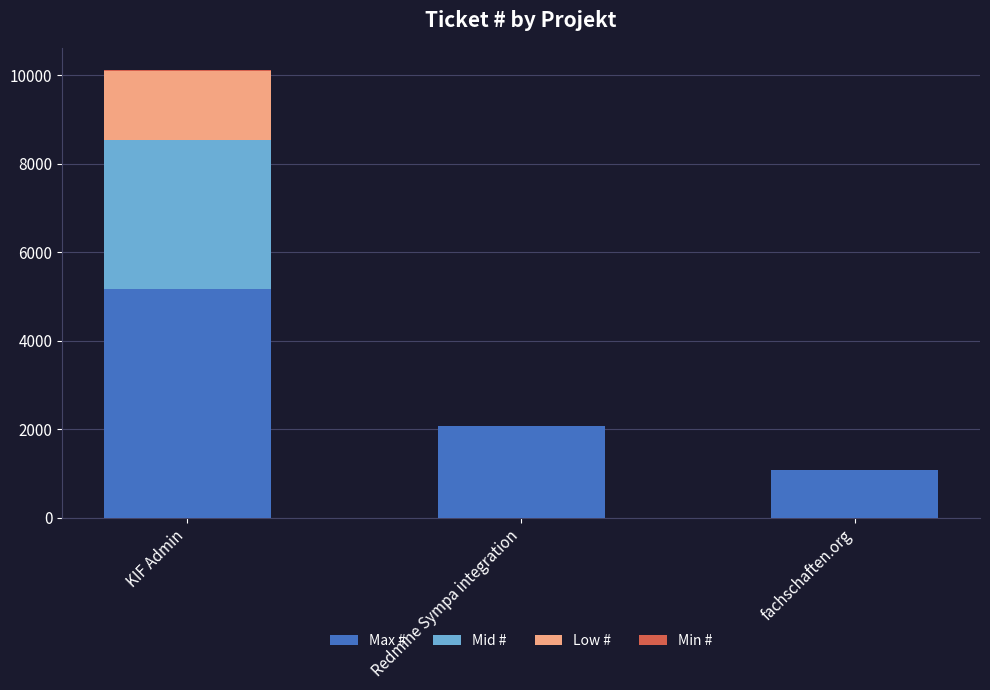

At which category is the sum across all series the highest?

KIF Admin